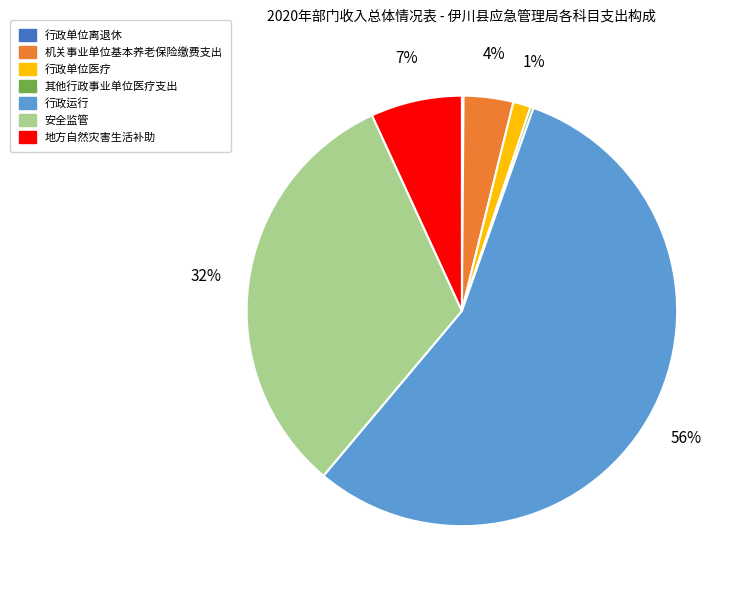

What is the largest slice in the pie chart?

行政运行